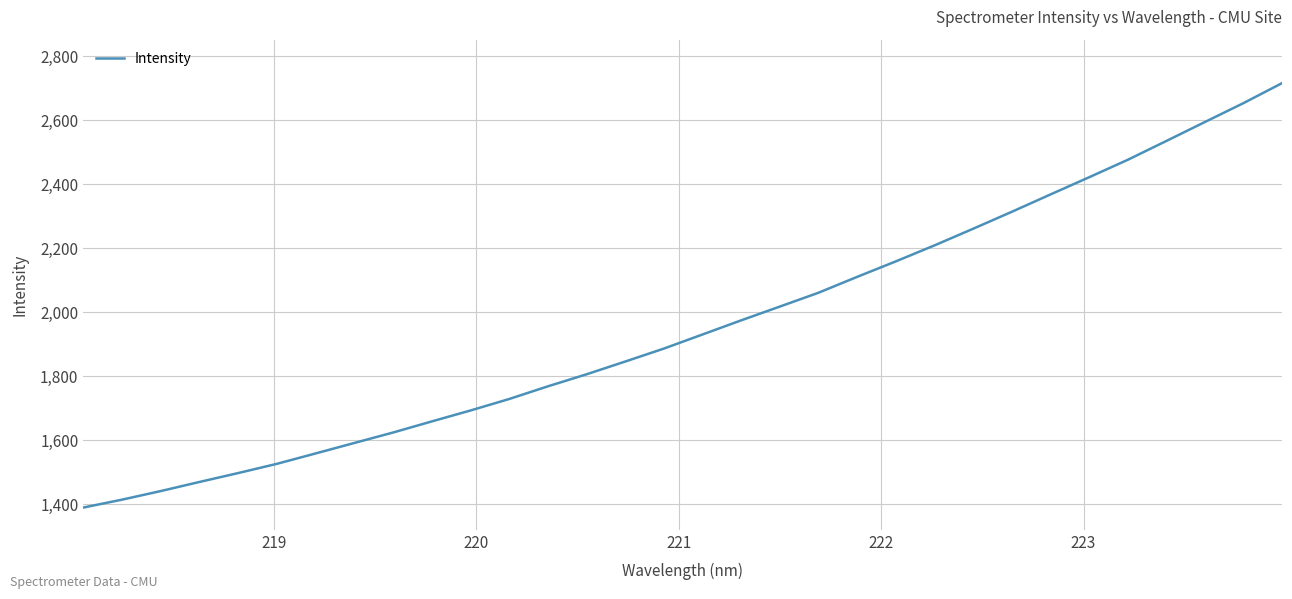

What is the maximum value shown in the chart?

2715.7